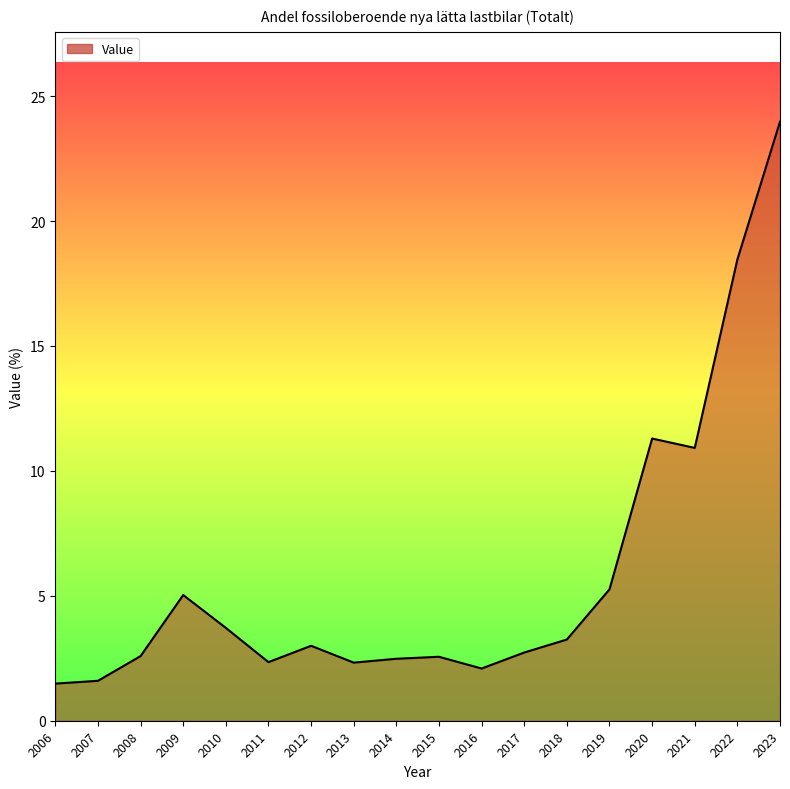

At which label does the data first exceed 3?

2009